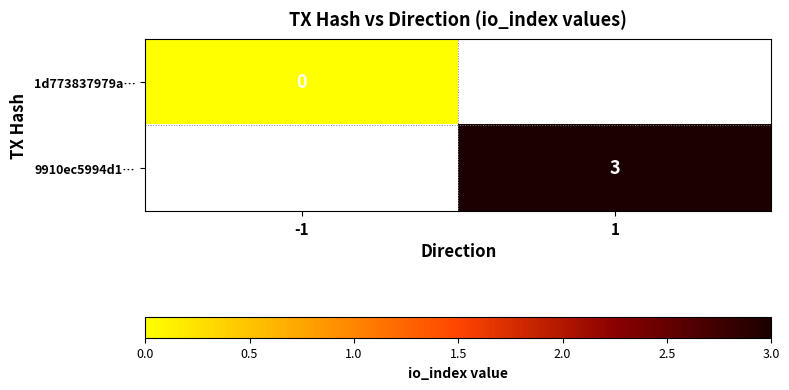

Is the value of 1d773837979a… at -1 greater than the value of 9910ec5994d1… at 1?

No